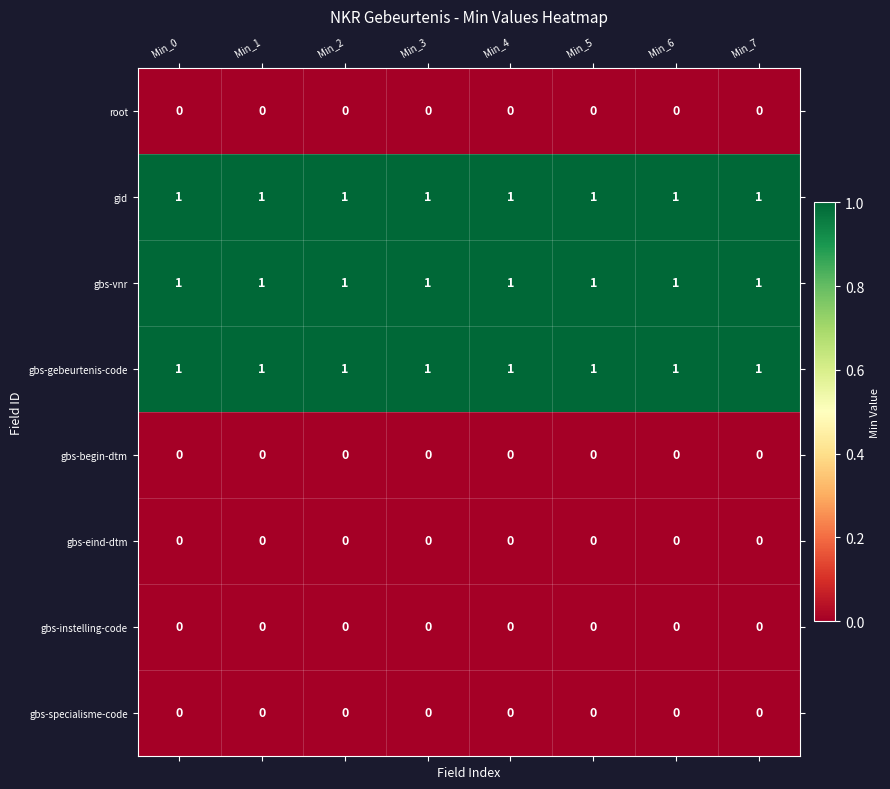

The value of gbs-gebeurtenis-code at Min_0 is 0. True or false?

False